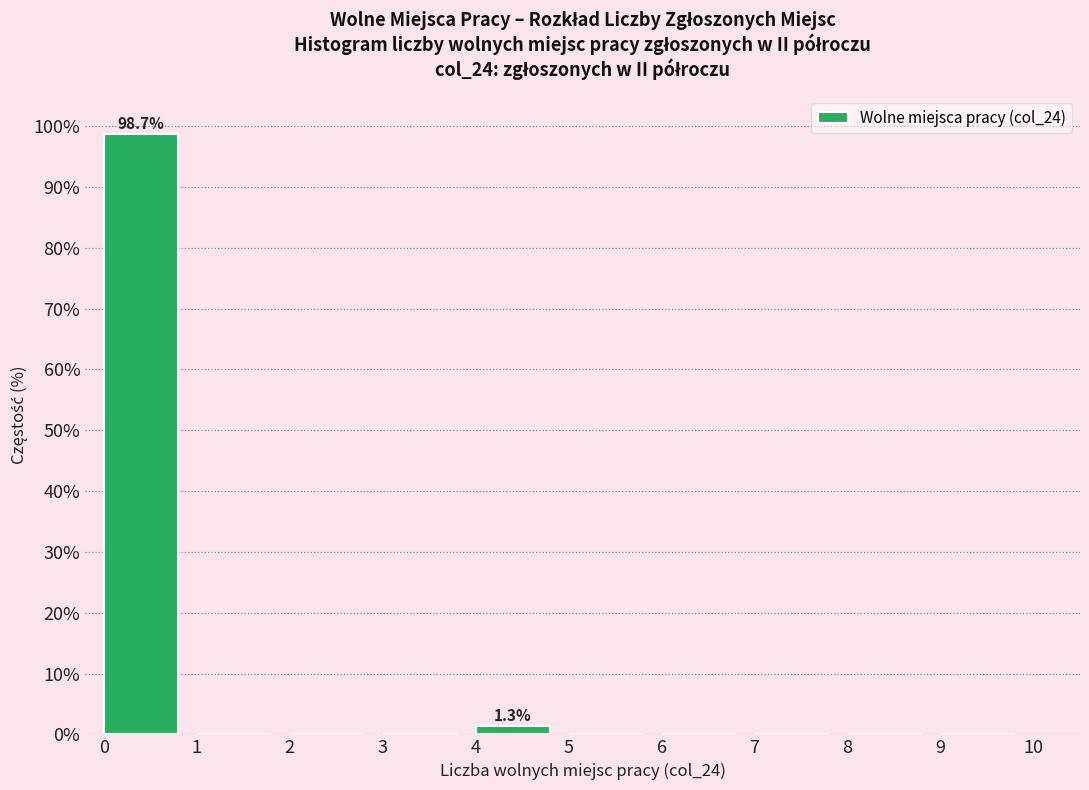

Over which range of the x-axis is the bar tallest?

0 to 1